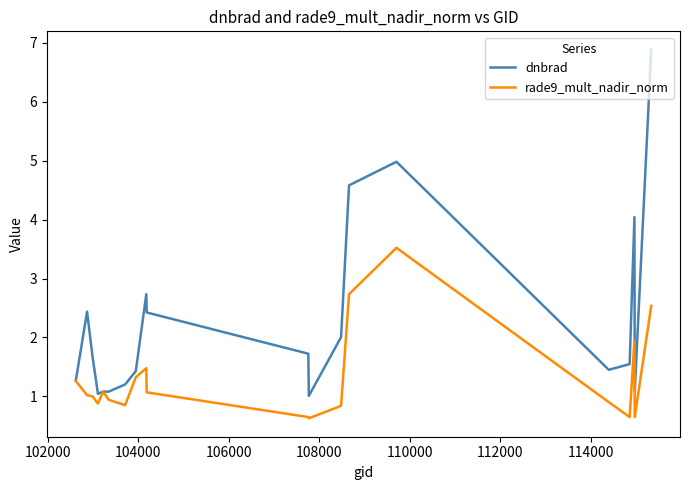

Which series has the largest range (max minus min)?

dnbrad